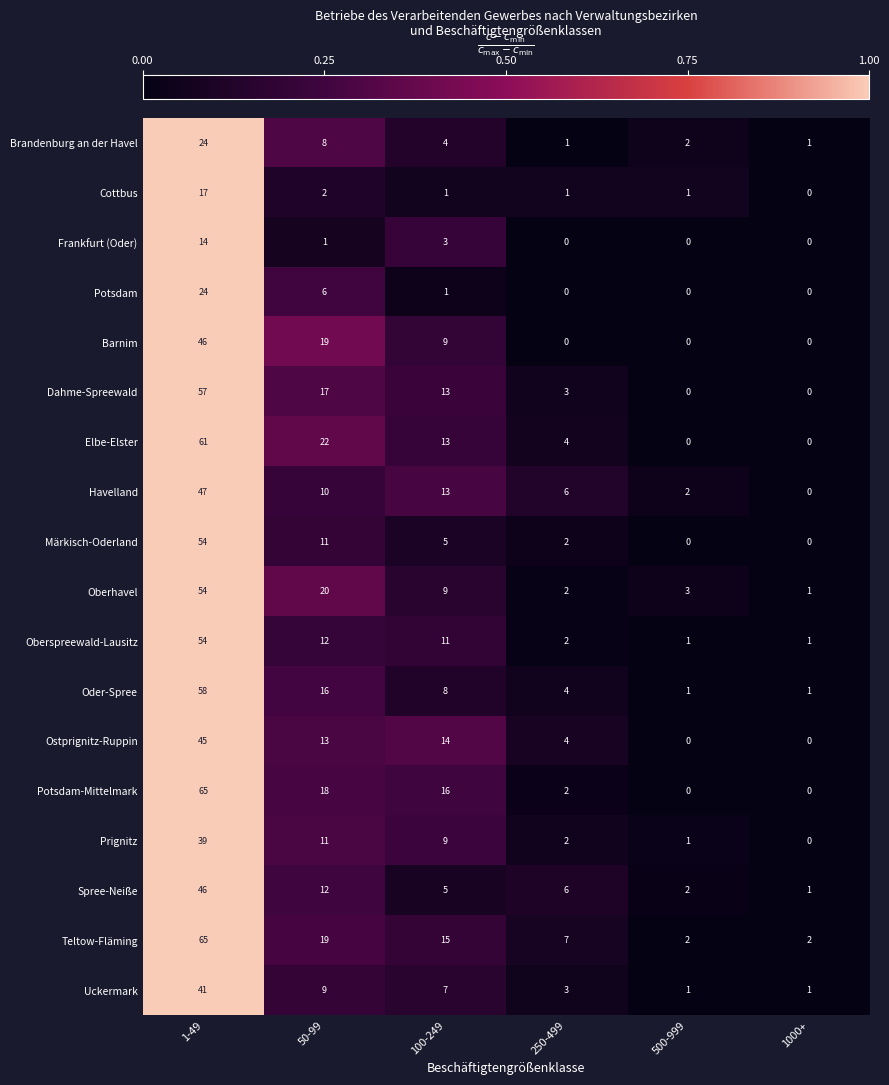

Where does the Uckermark series first go above 7?

1-49